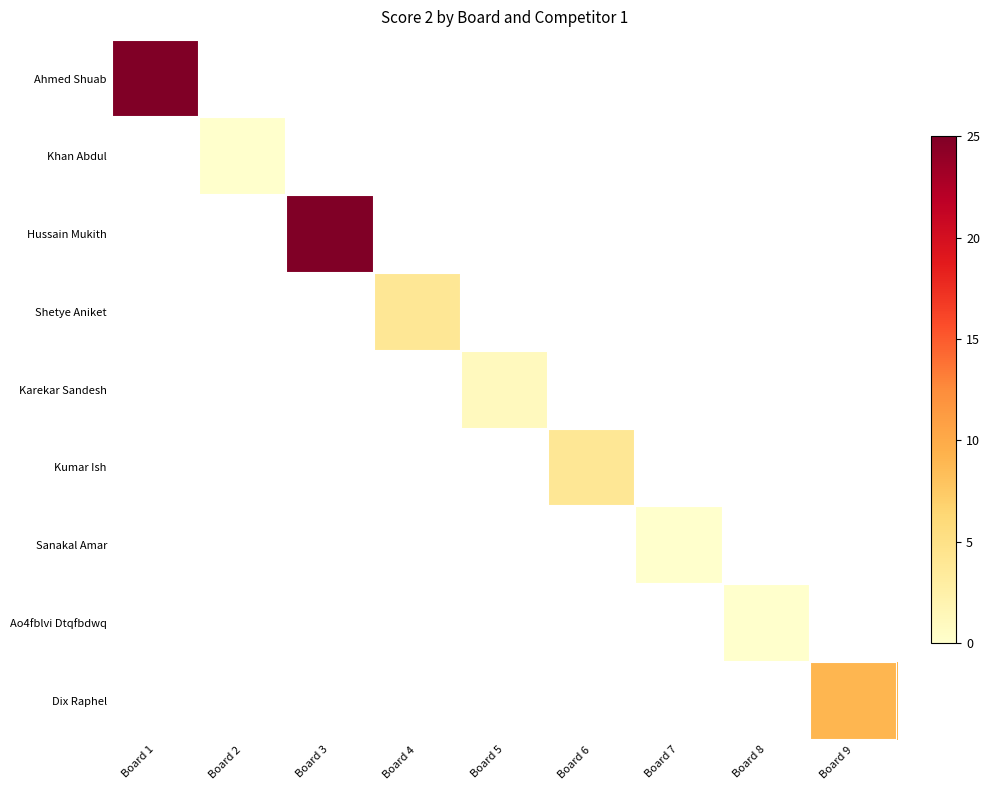

At which category does the chart reach its minimum across all series?

Board 2